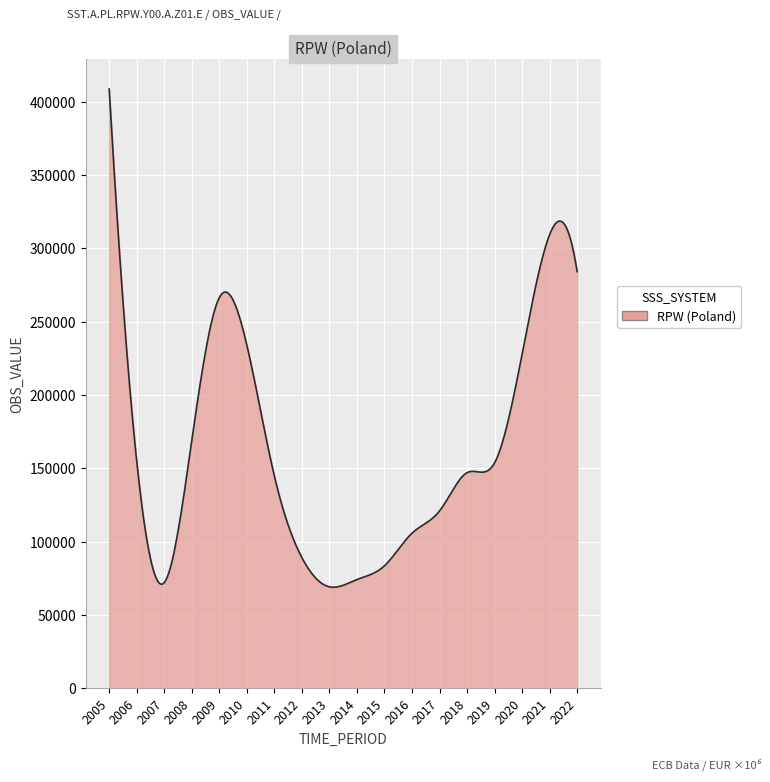

What is the minimum value shown in the chart?

68867.7